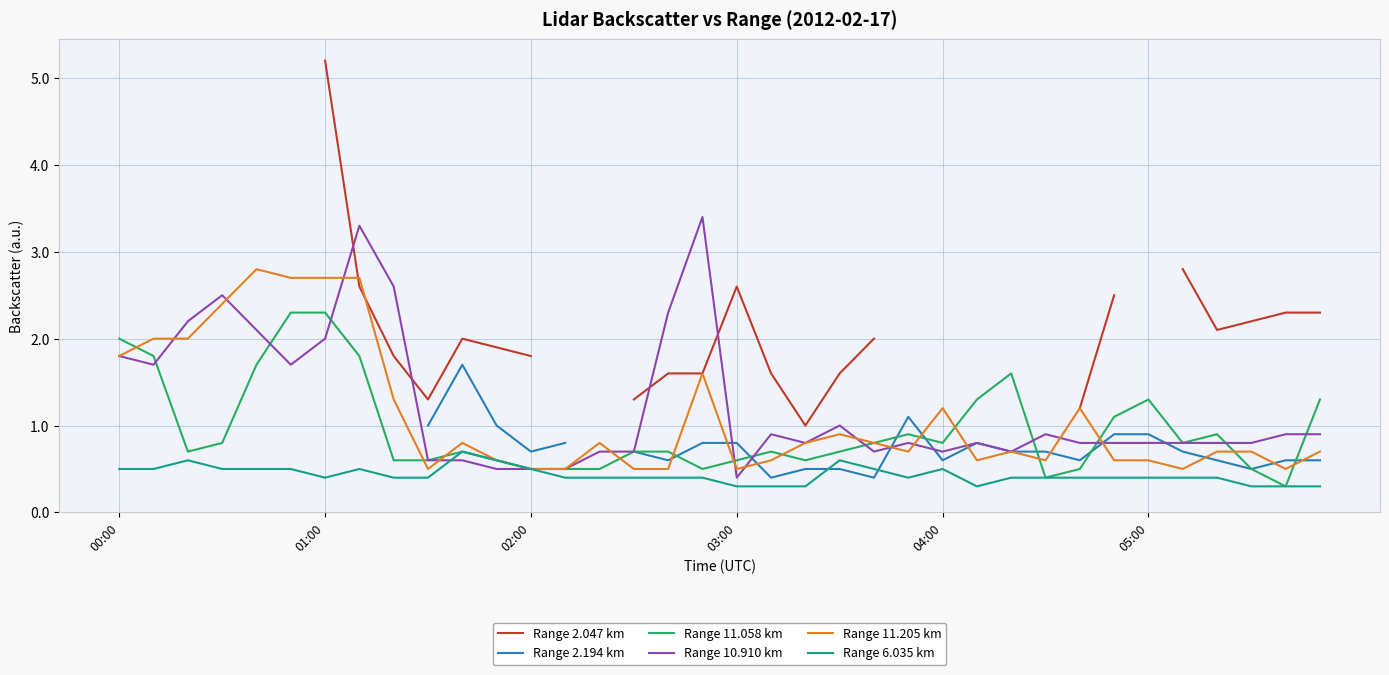

What is the greatest value displayed?

5.2